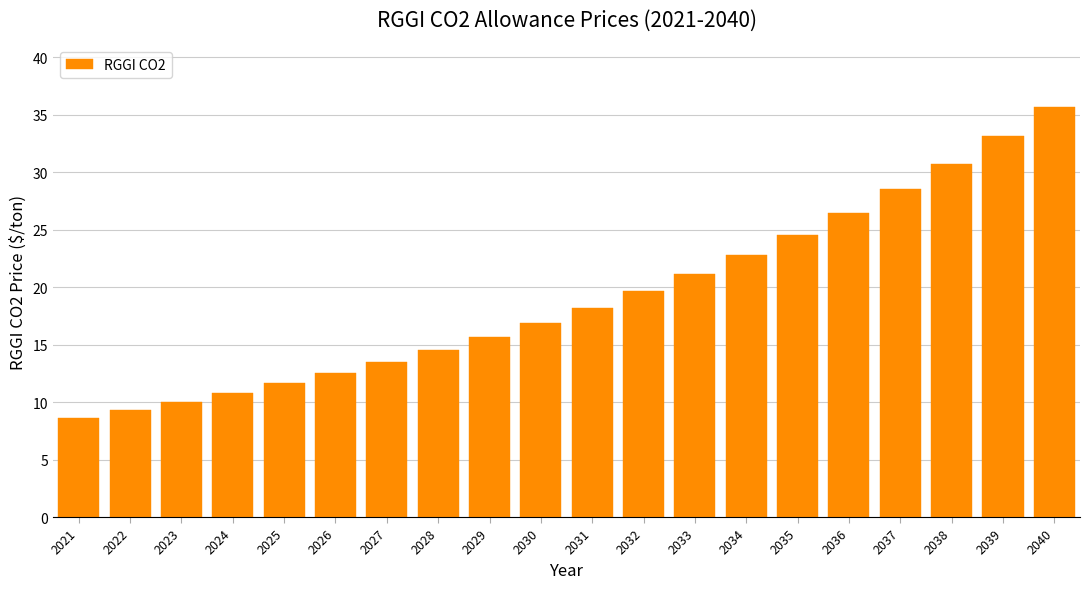

Reading left to right, what are all the values shown in this chart?

8.6	9.3	10.0	10.8	11.6	12.5	13.5	14.6	15.7	16.9	18.2	19.6	21.2	22.8	24.6	26.5	28.5	30.7	33.1	35.7